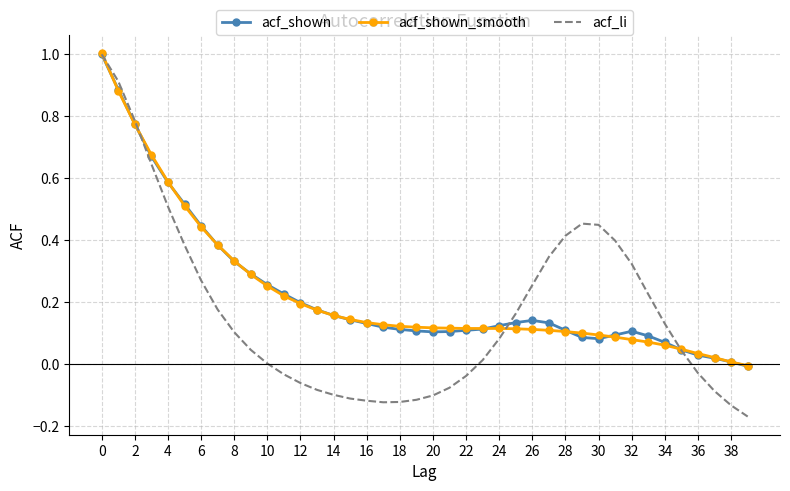

What is the maximum value for acf_shown_smooth?

1.0